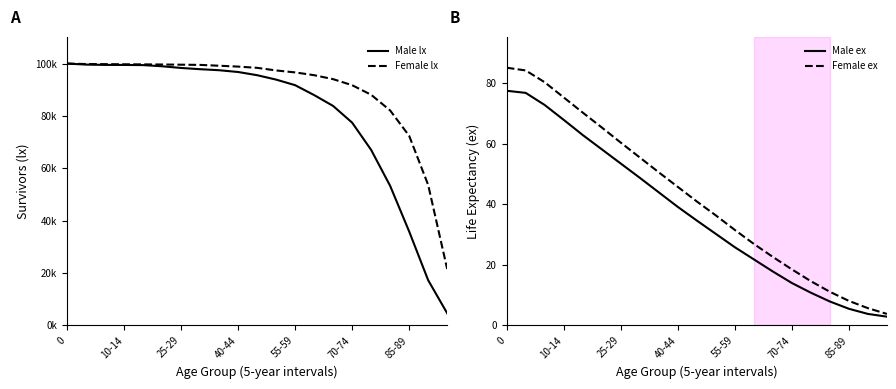

Which series changed the most between 0 and 7?

Male lx